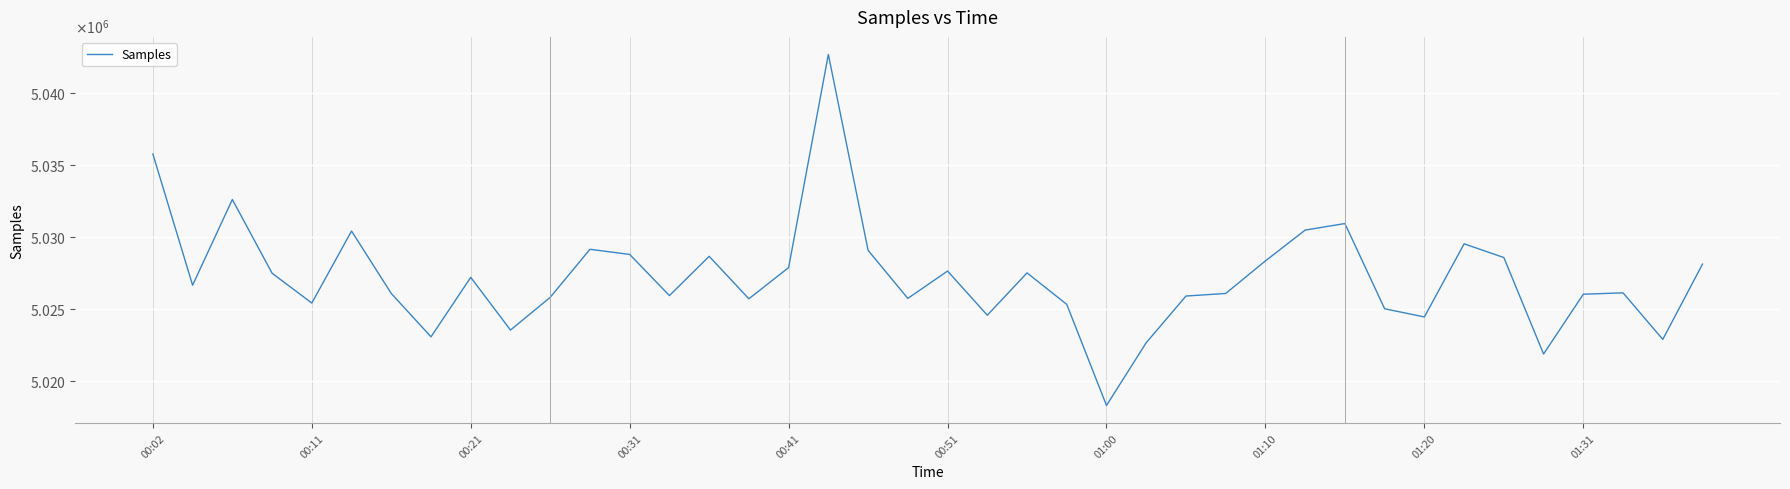

Reading left to right, extract all data points from this chart.

5035740	5026629	5032581	5027463	5025390	5030391	5026054	5023045	5027175	5023514	5025786	5029123	5028766	5025908	5028635	5025686	5027853	5042654	5029050	5025712	5027613	5024545	5027484	5025298	5018277	5022637	5025877	5026055	5028317	5030457	5030911	5024993	5024425	5029502	5028551	5021852	5026003	5026099	5022866	5028094